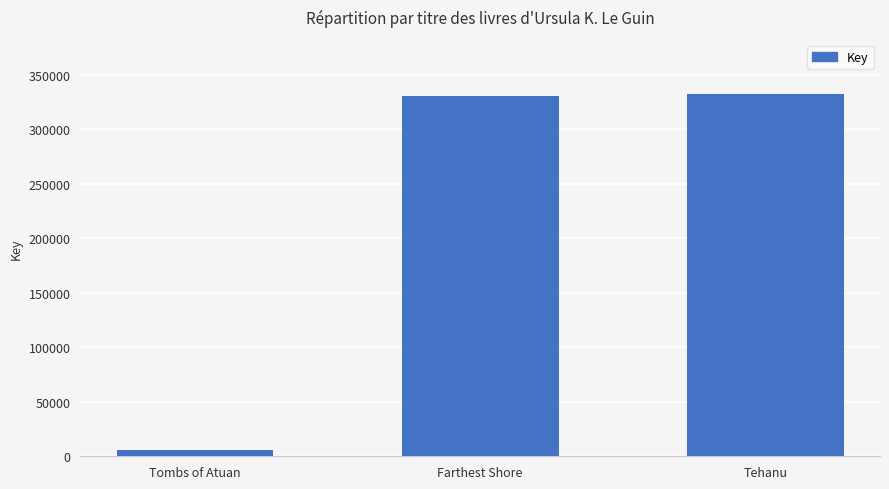

Reading right to left, transcribe all the data shown in this chart.

332123	329990	6081